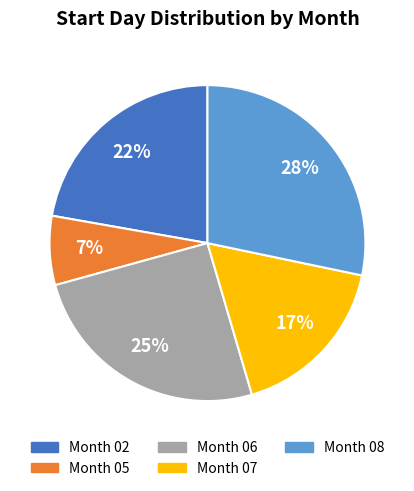

How many segments does this pie chart have?

5